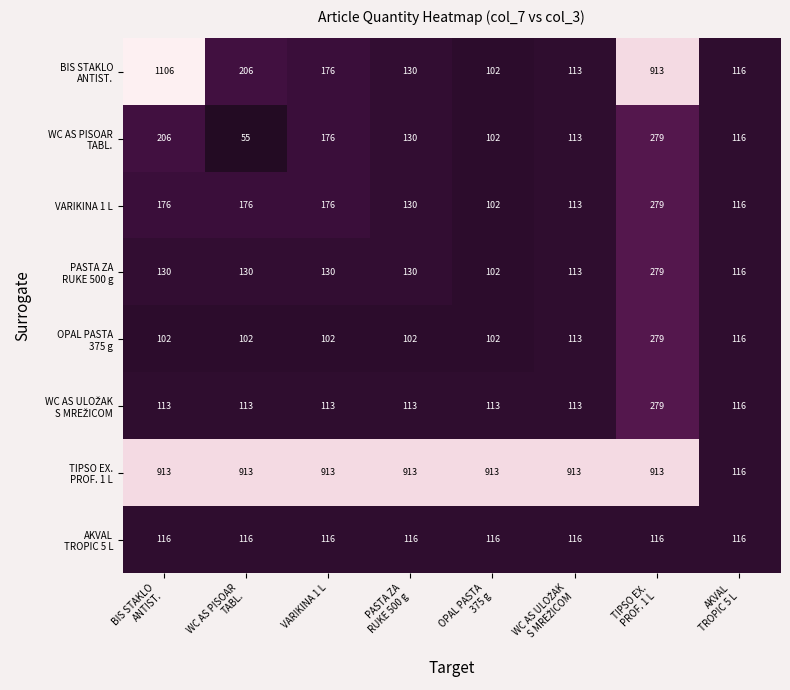

What is the smallest value displayed?

55